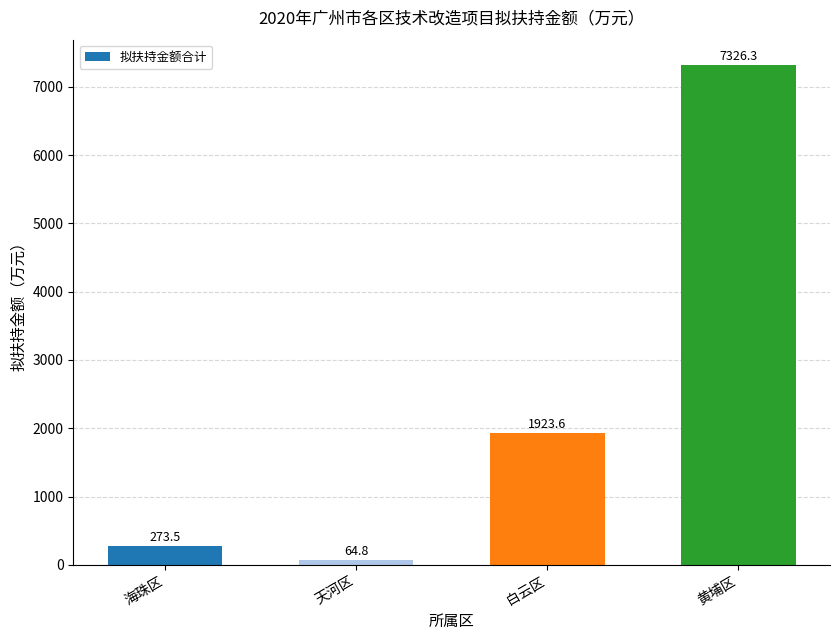

How many values exceed 1923?

2